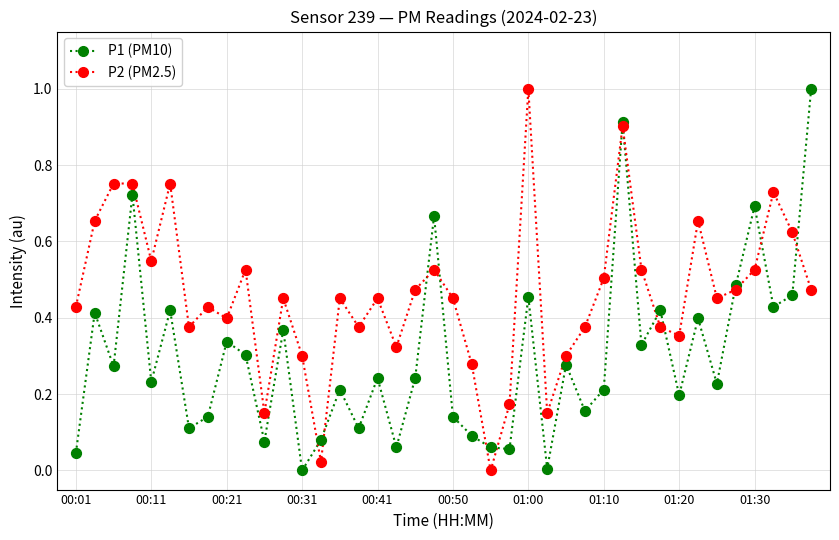

What are all the series names shown in the legend?

P1 (PM10), P2 (PM2.5)